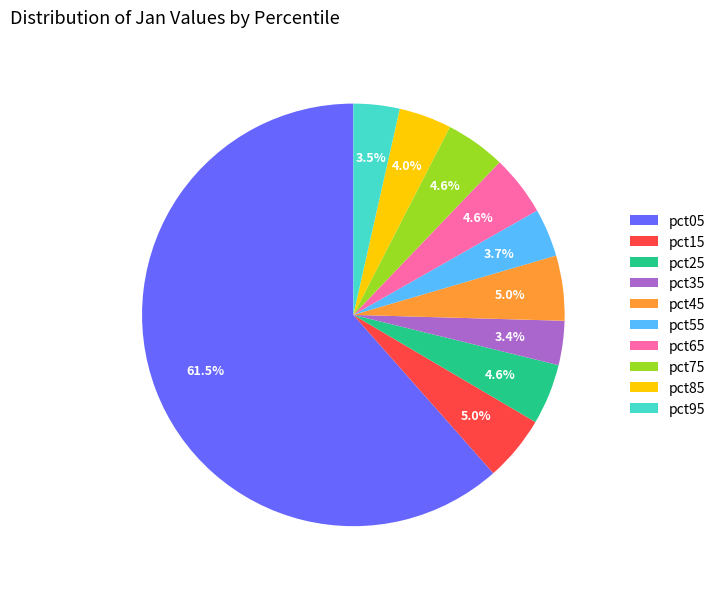

To the nearest percent, what portion does pct45 represent?

5%